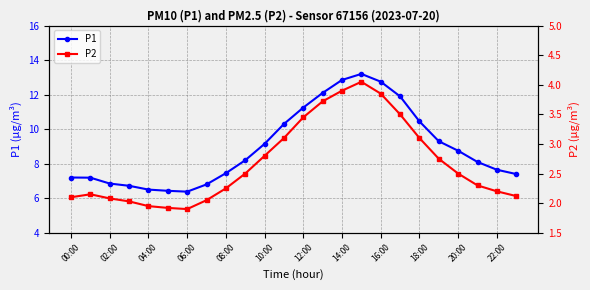

Count the number of categories in the chart.

24